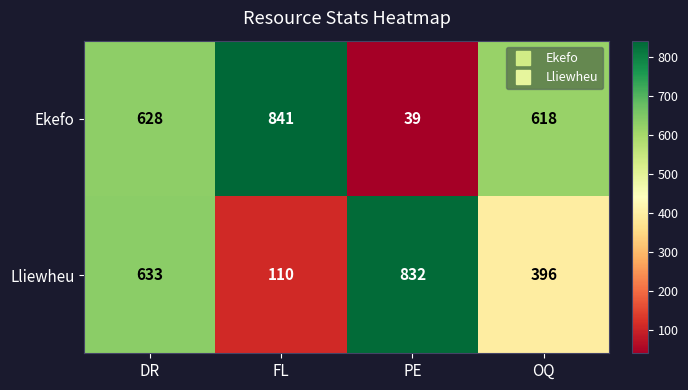

Is it true that Lliewheu equals 633 at DR?

True